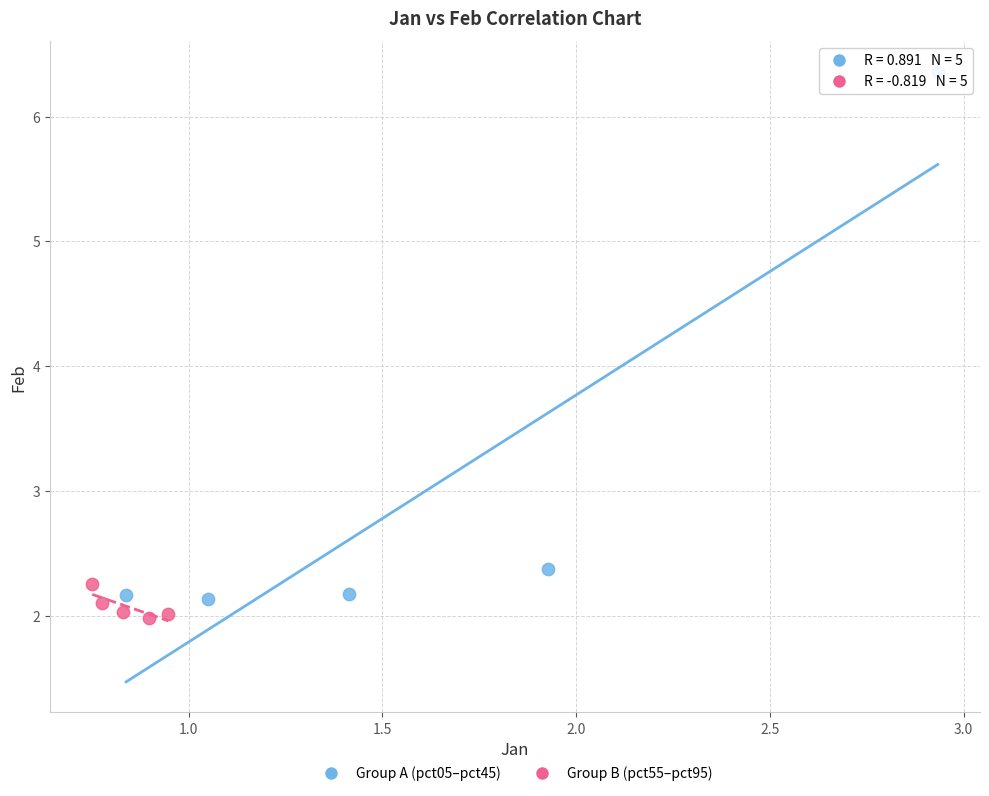

Which series has the widest spread of Y values?

Group A (pct05–pct45)